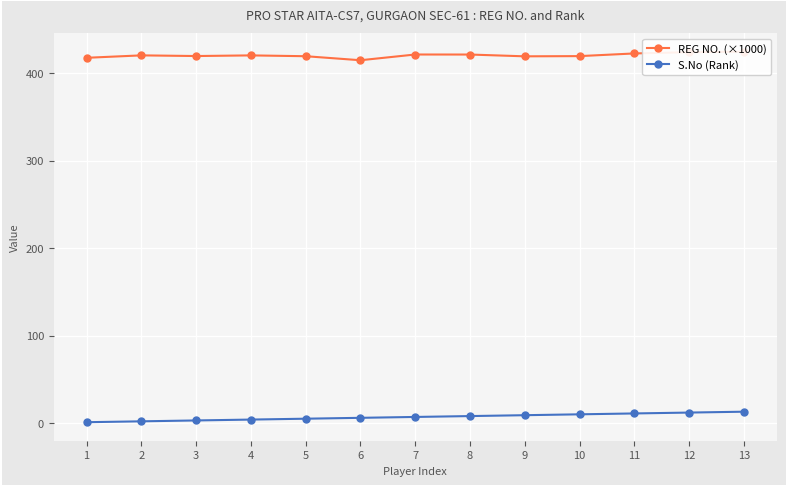

Where does the REG NO. (×1000) series first go above 420?

2